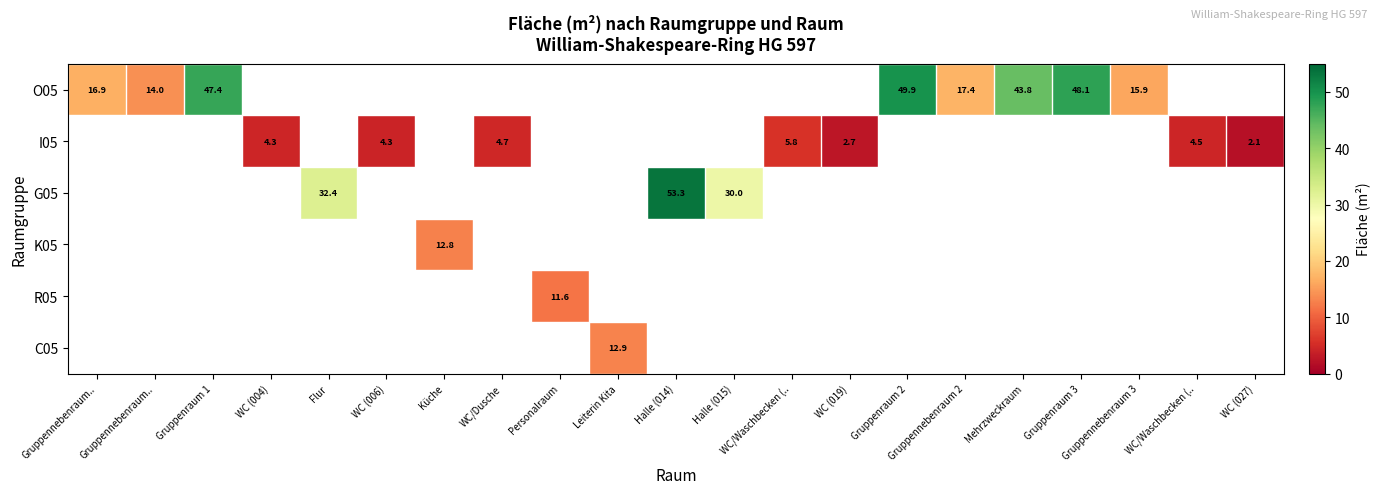

Which series has the largest range (max minus min)?

O05